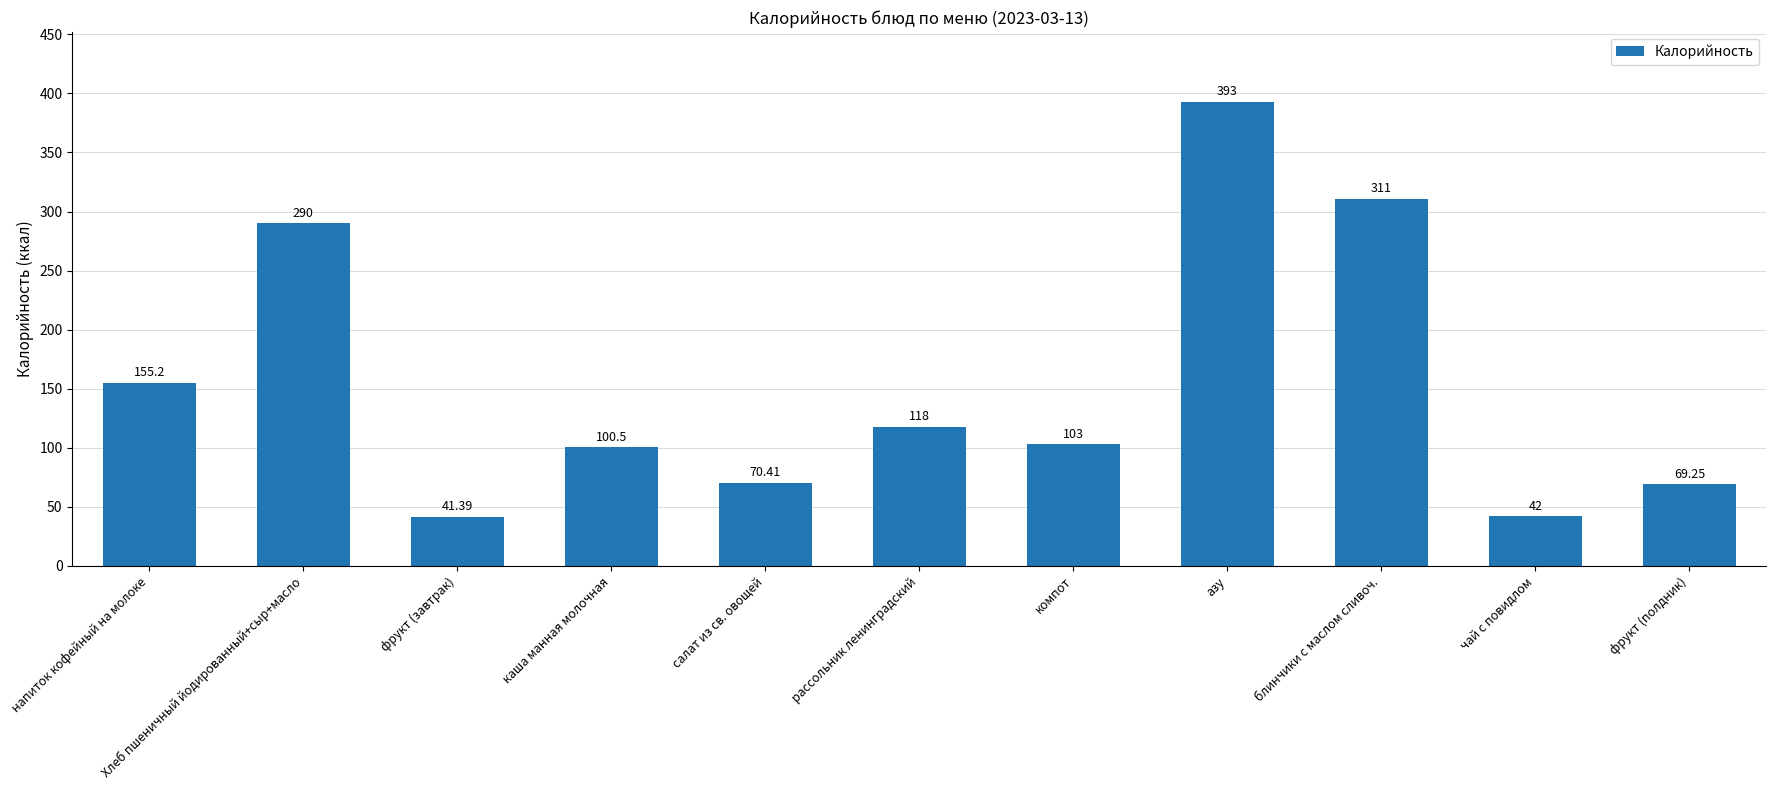

What is the difference between the maximum and minimum values?

351.6